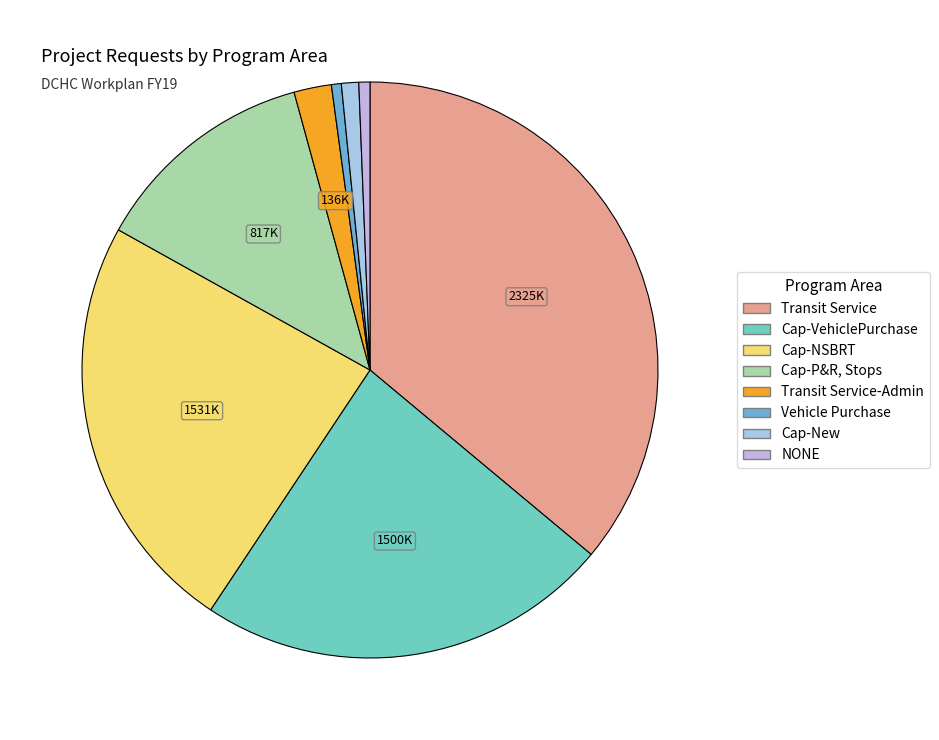

Which has a higher value, Cap-New or Cap-VehiclePurchase?

Cap-VehiclePurchase